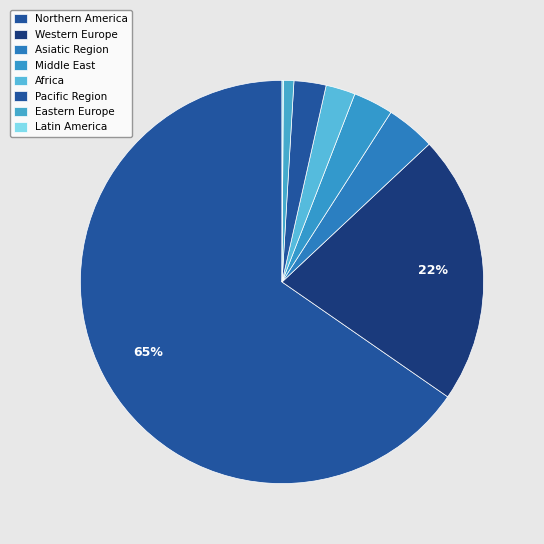

True or false: Africa accounts for 14% of the total.

False